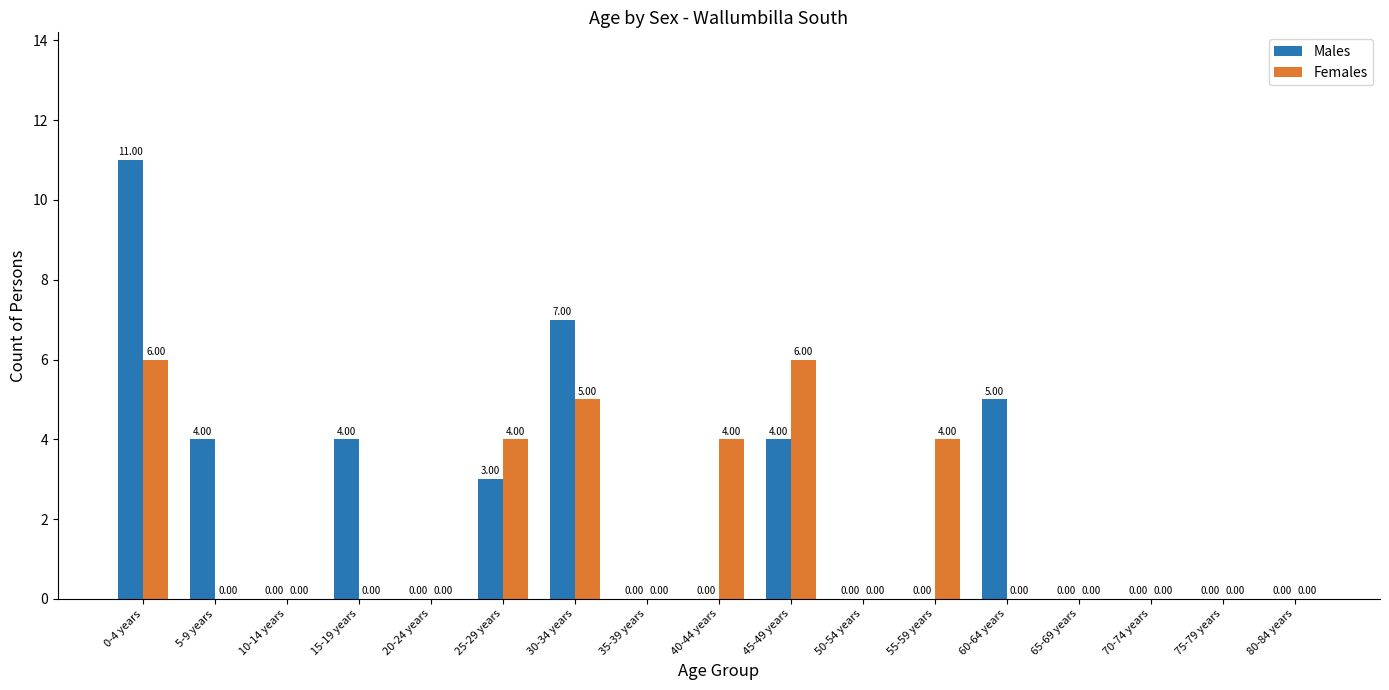

What is the spread (max minus min) of values at 15-19 years?

4